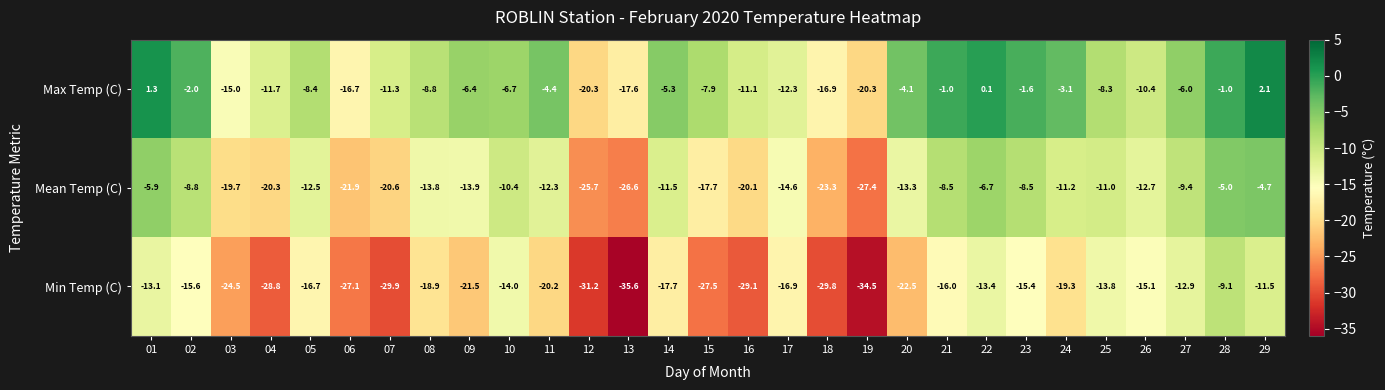

What is the difference between the maximum and minimum values in the Max Temp (C) series?

22.4